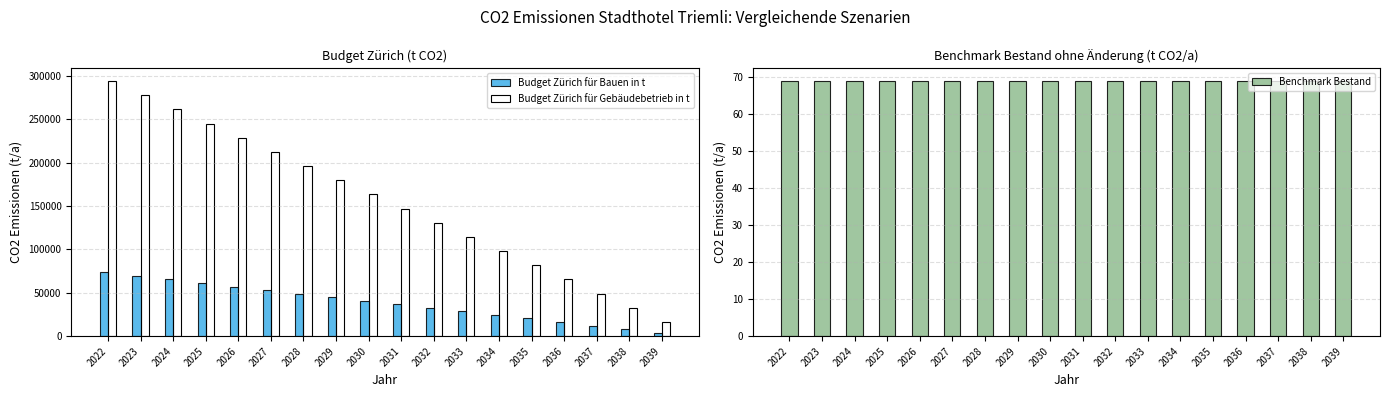

How many bars are there in total?

54